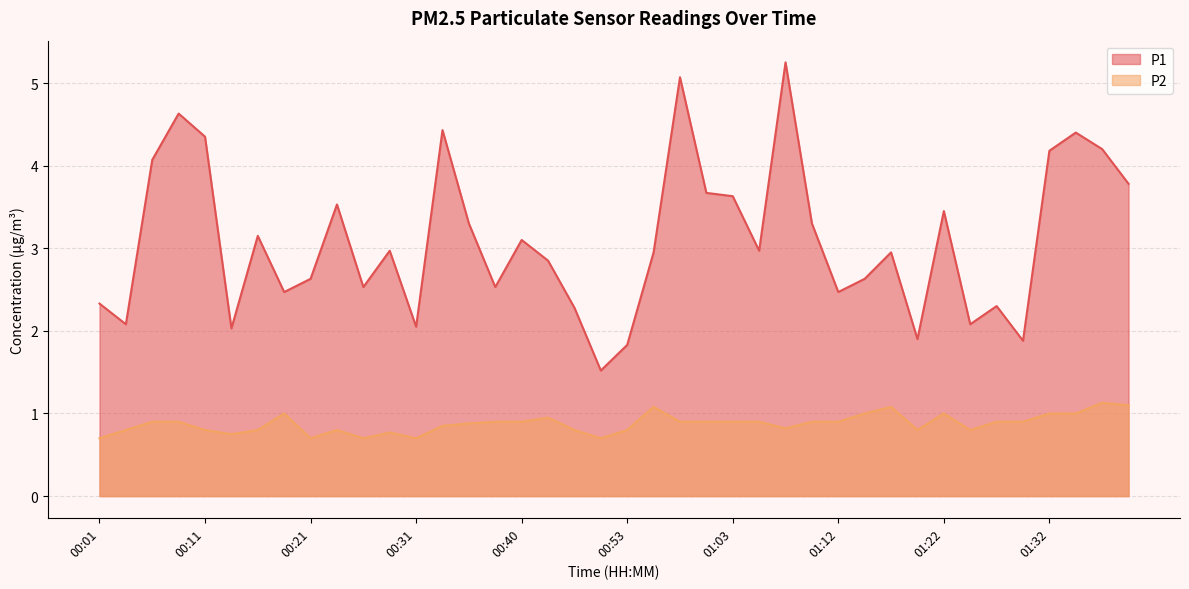

Does the chart display data point markers on the line(s)?

No